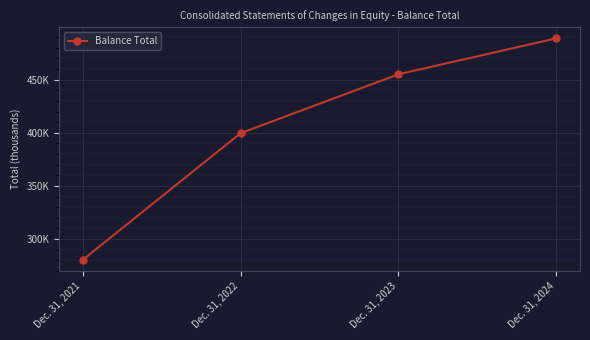

Does the chart have visible grid lines?

Yes